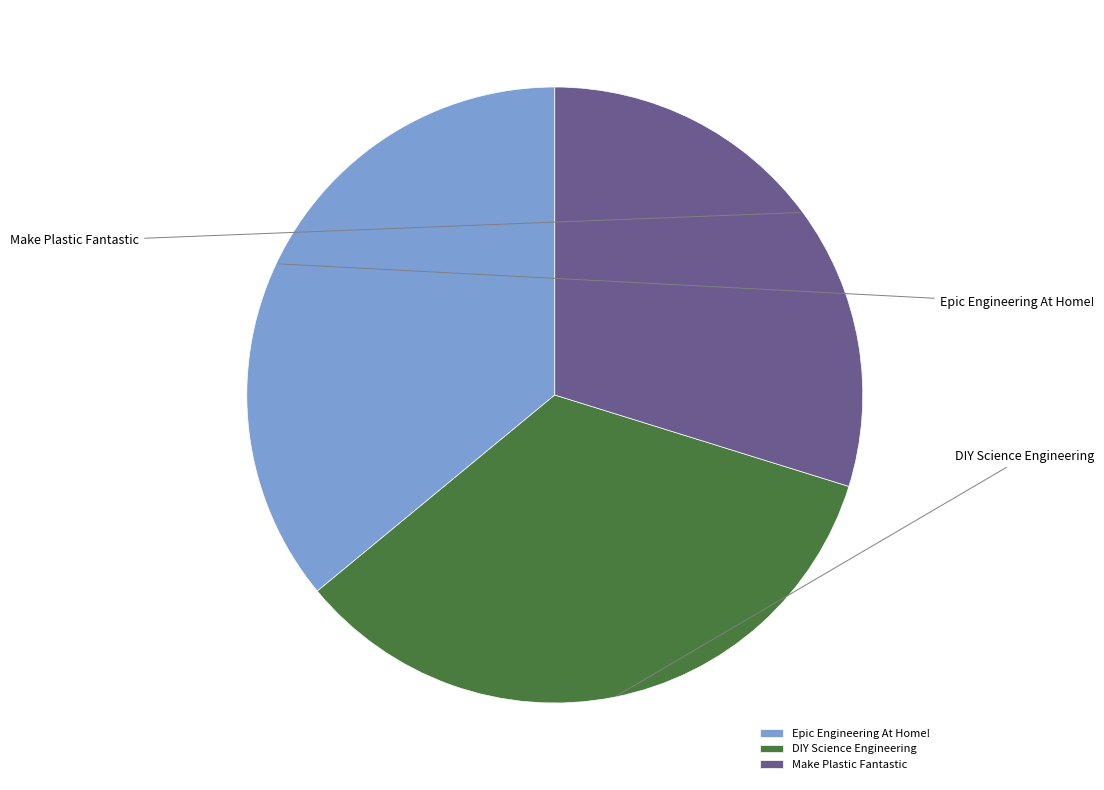

Combined, do DIY Science Engineering and Epic Engineering At Home! account for over 50%?

Yes